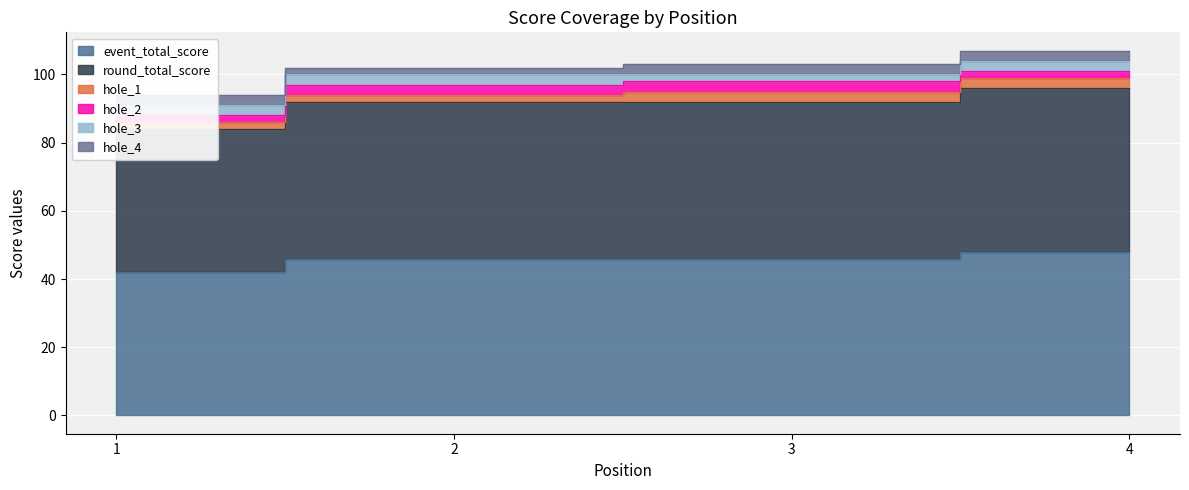

What is the value of the hole_3 point at the 4th from the left?

3